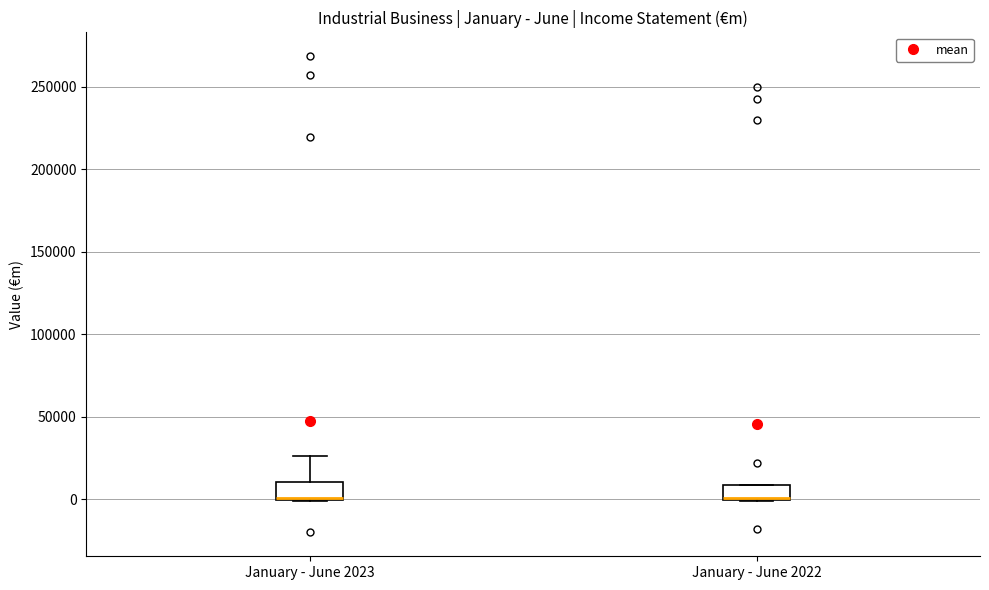

Where is the upper edge of the box for January - June 2022 on the y-axis? The values are not printed on the chart, so give them approximately, as read against the axis.

10000